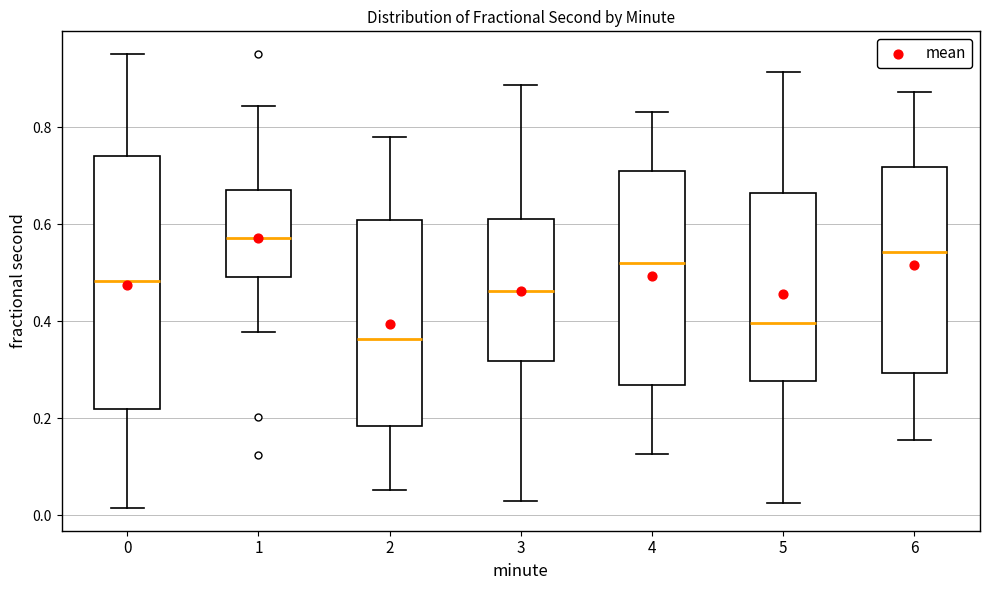

Which box has the highest median line?

1